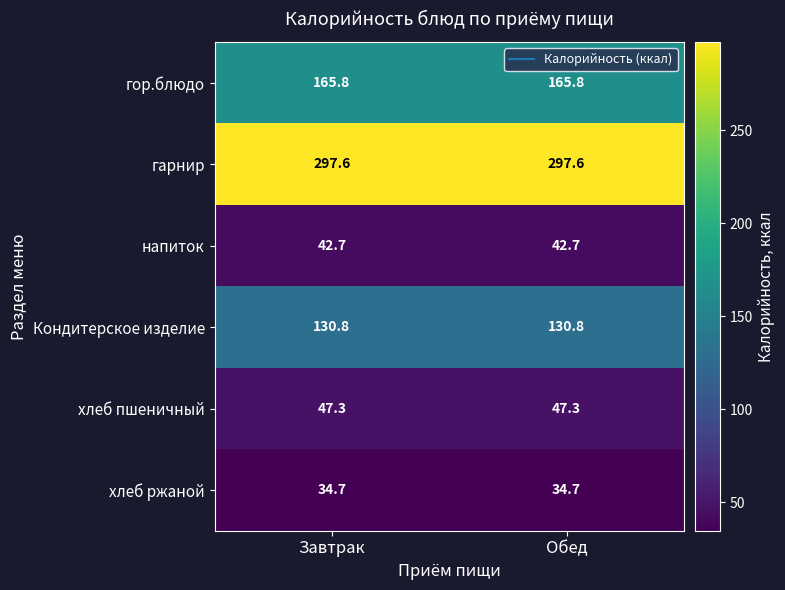

Read the хлеб ржаной value at Завтрак.

34.7